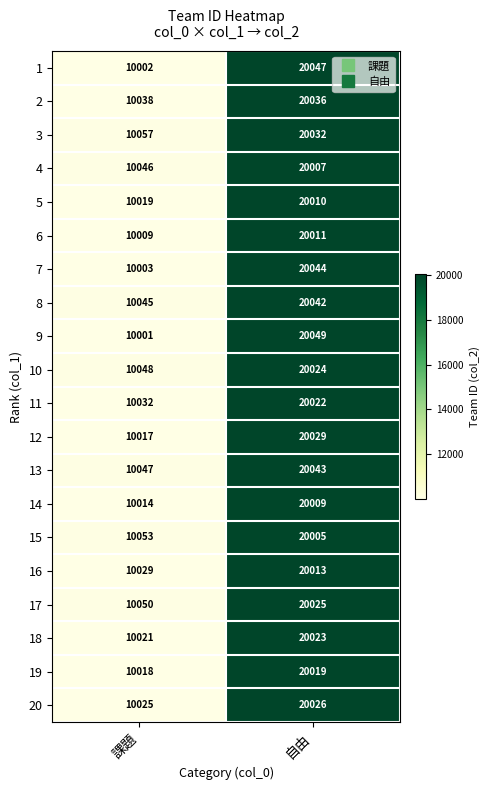

What is the difference between the highest and lowest values at 課題?

56